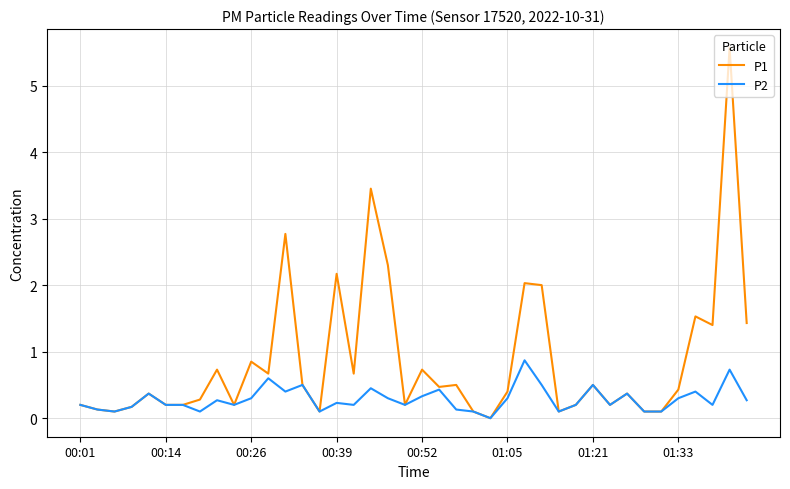

What is the greatest value displayed?

5.6